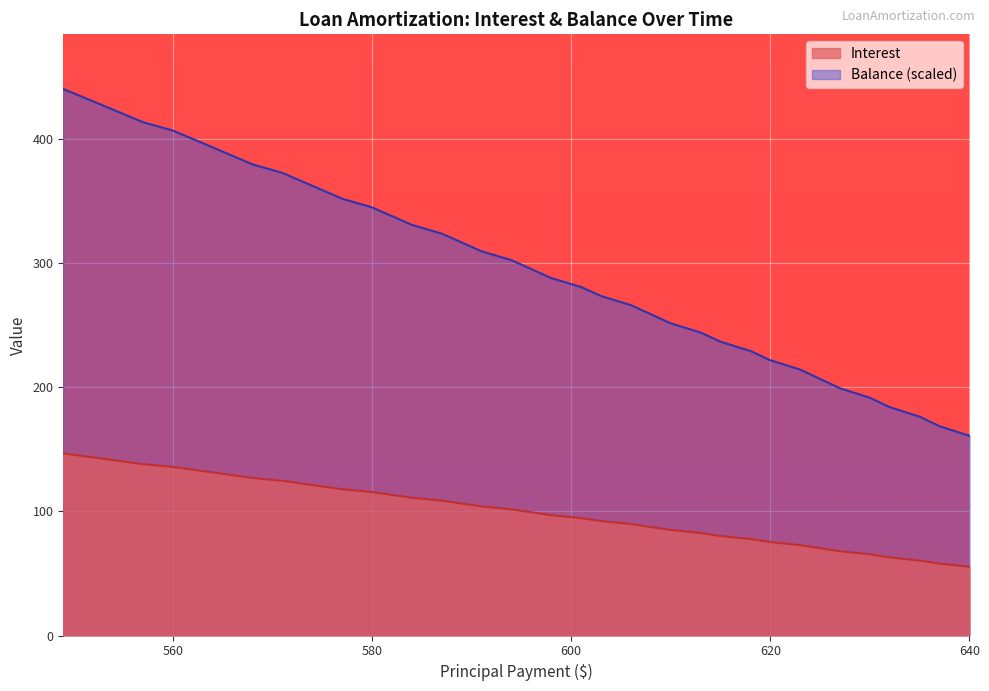

What are all the series names shown in the legend?

Interest, Balance (scaled)